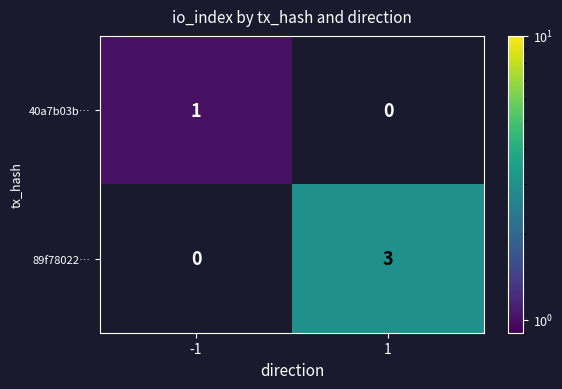

What is the difference between the 89f78022… values at 1 and -1?

3